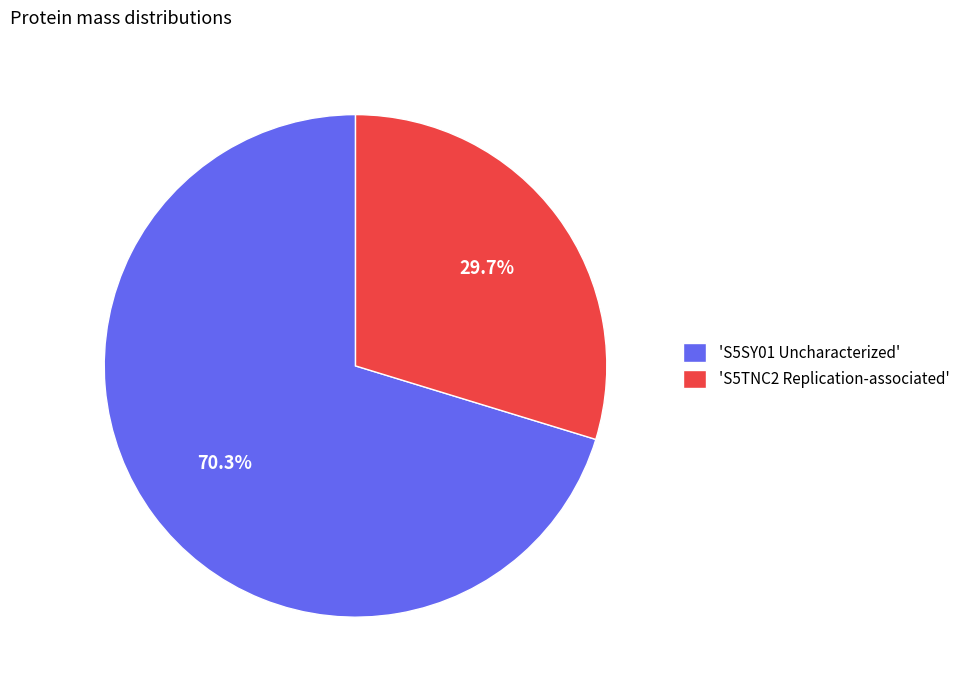

Approximately how many times larger is the value at 'S5TNC2 Replication-associated' compared to 'S5SY01 Uncharacterized'?

0.4